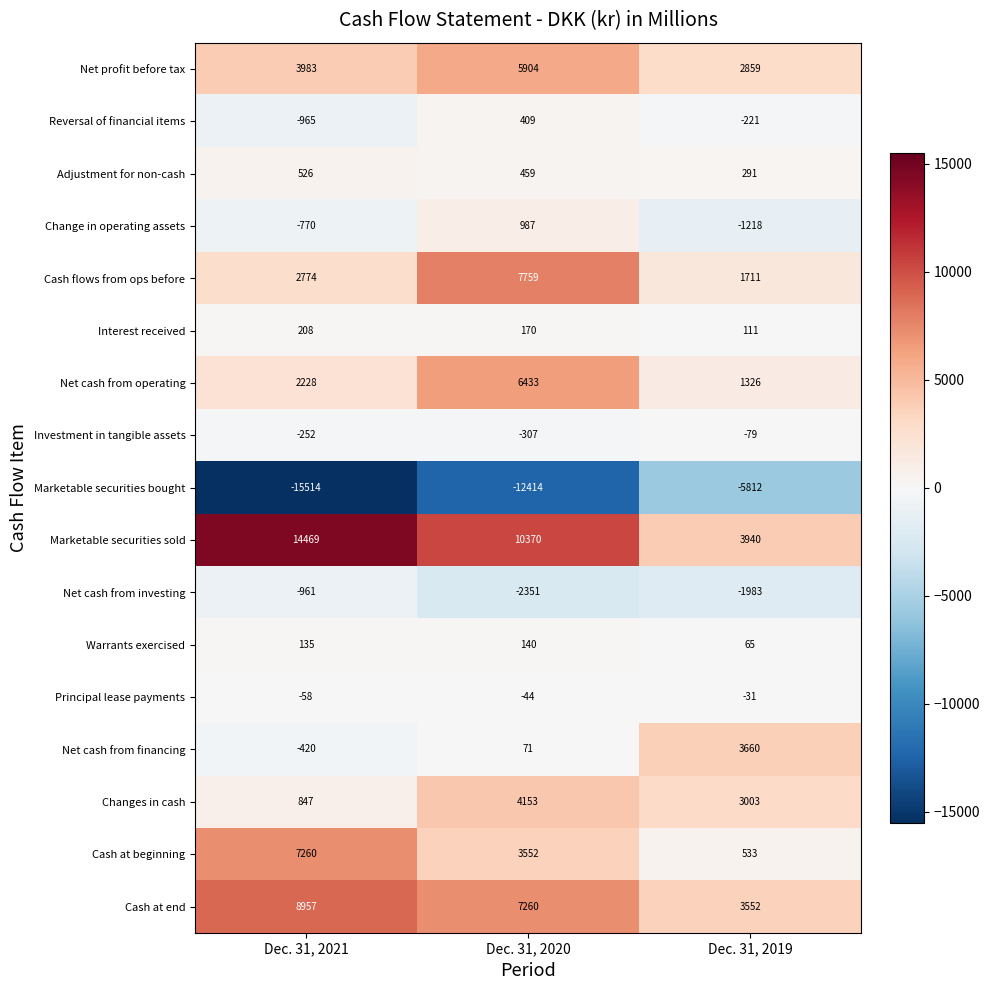

Which series has the largest total across all categories?

Marketable securities sold